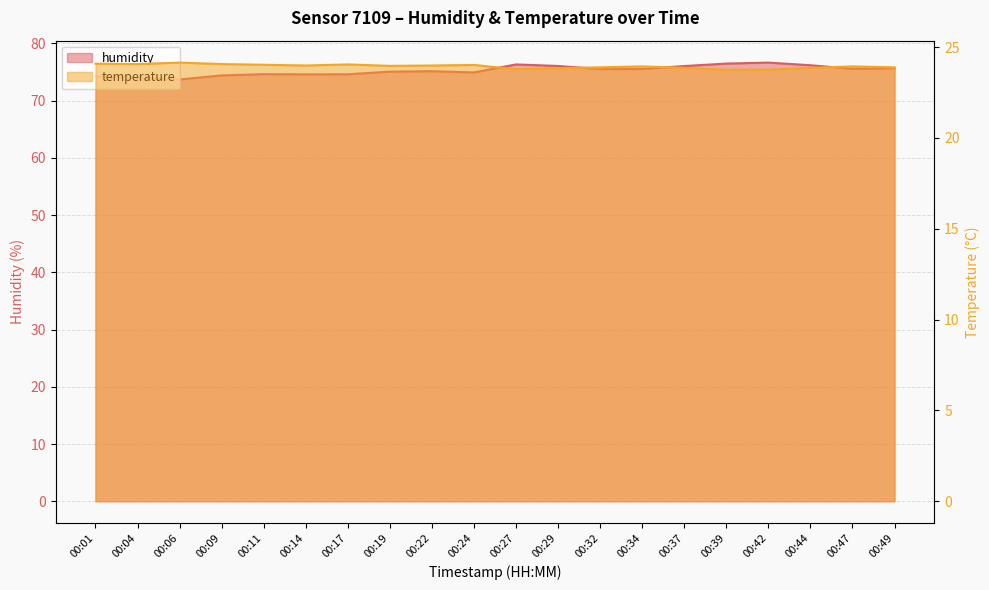

True or false: temperature has a value of 24.1 at 00:04.

True